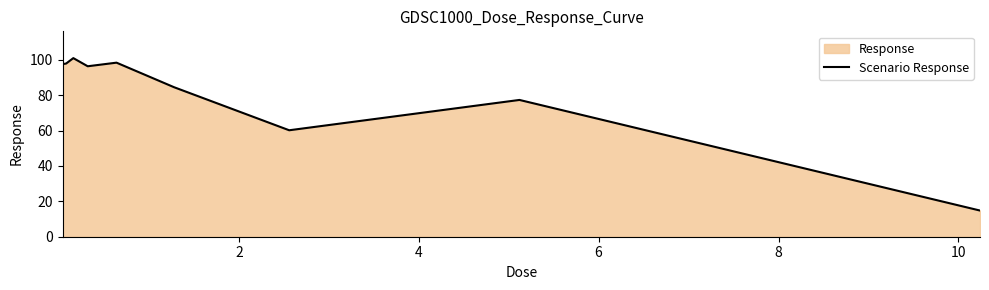

How many interior local valleys (lower than both neighbors) does the data have?

2